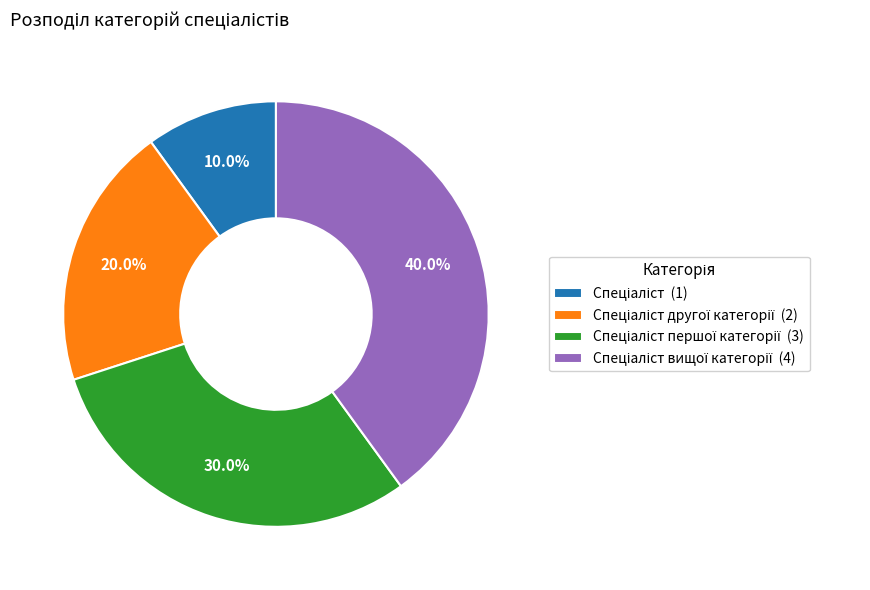

Count the number of slices in the pie.

4